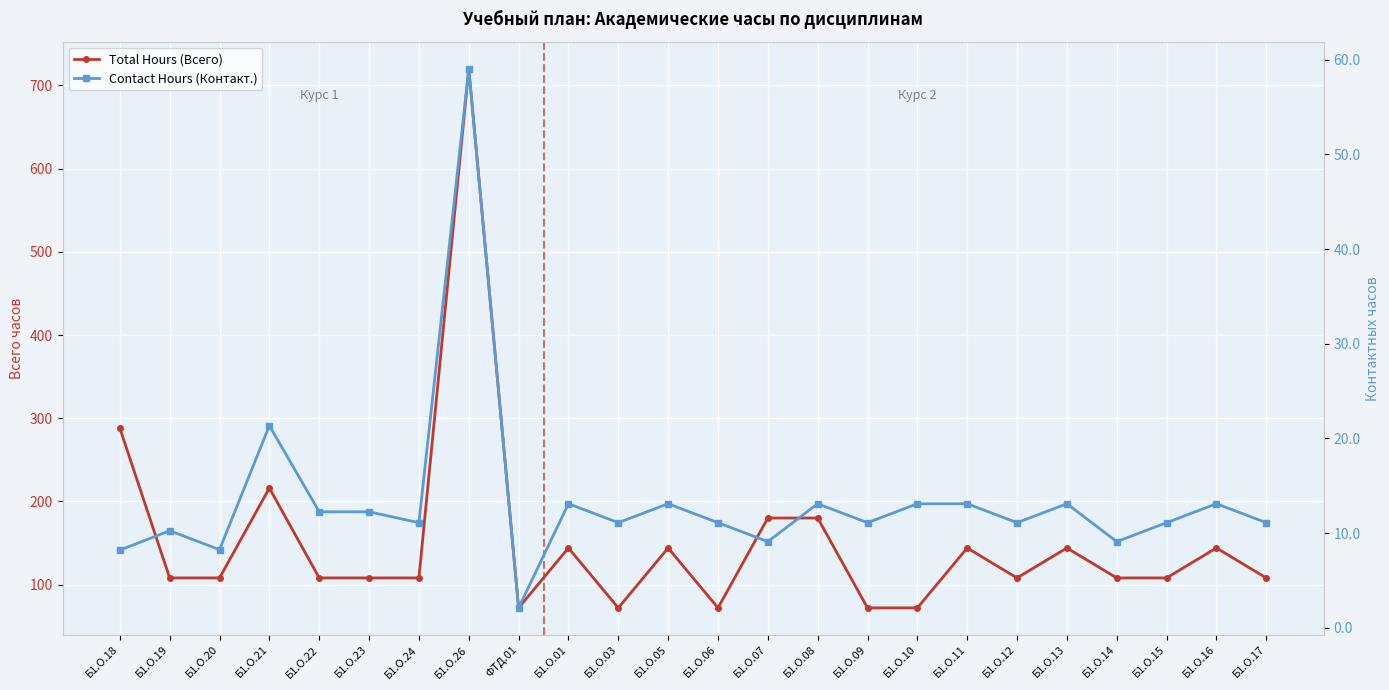

True or false: Contact Hours (Контакт.) and Total Hours (Всего) intersect in this chart.

False